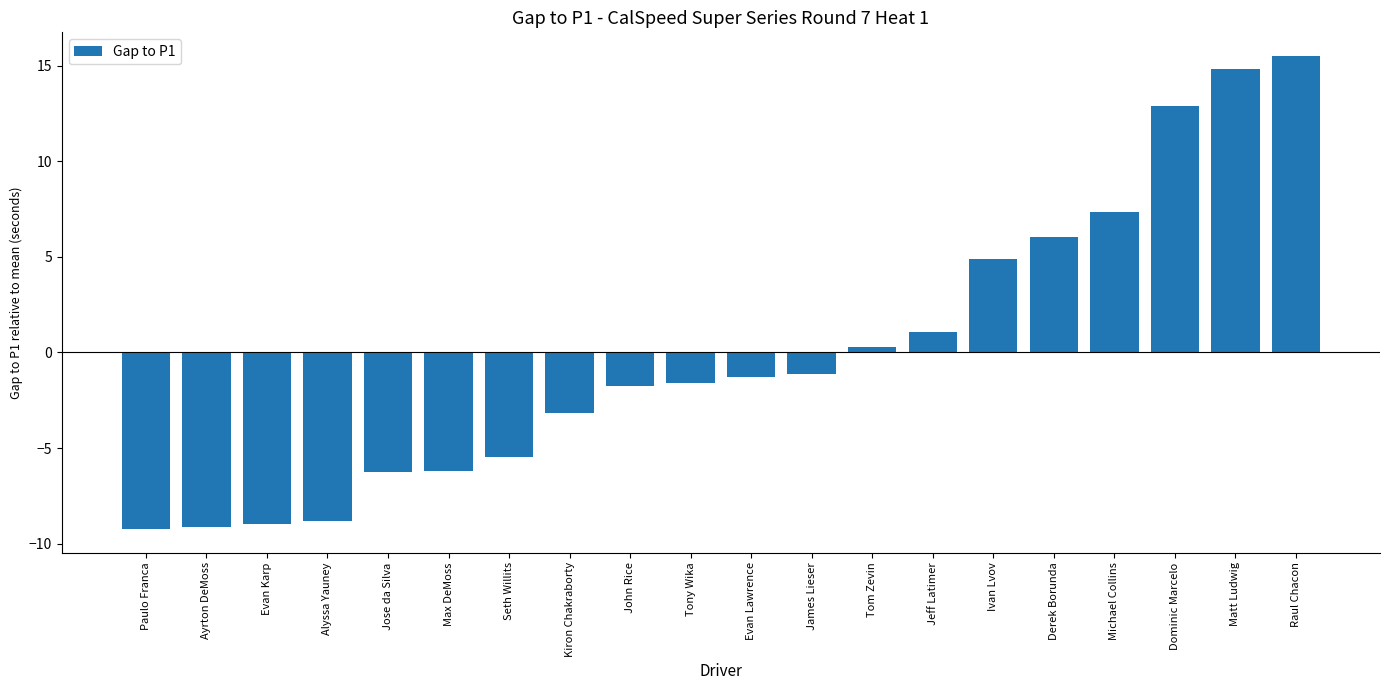

Are the bars horizontal?

No